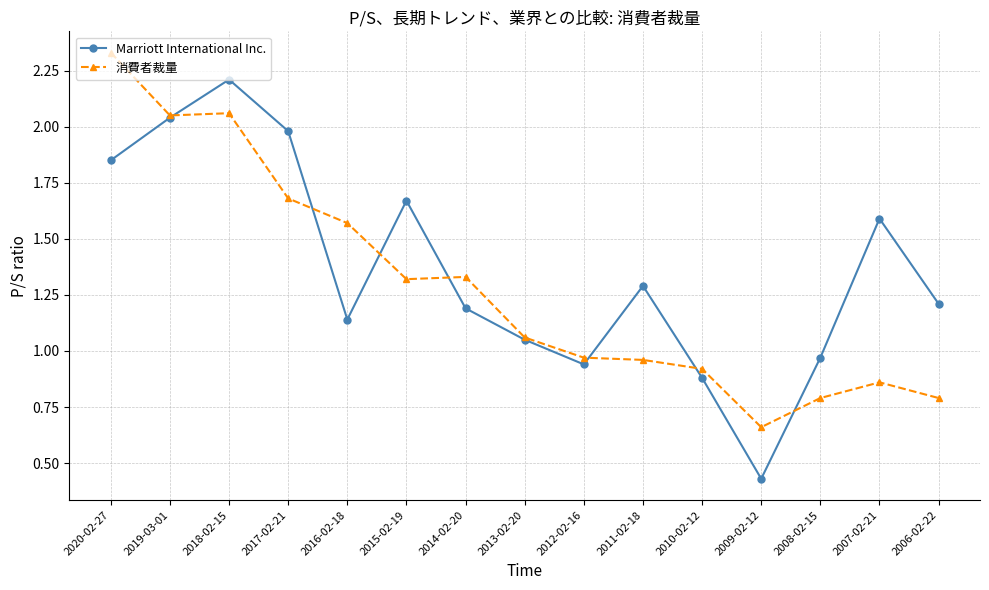

Where does the 消費者裁量 series first go above 1?

2020-02-27